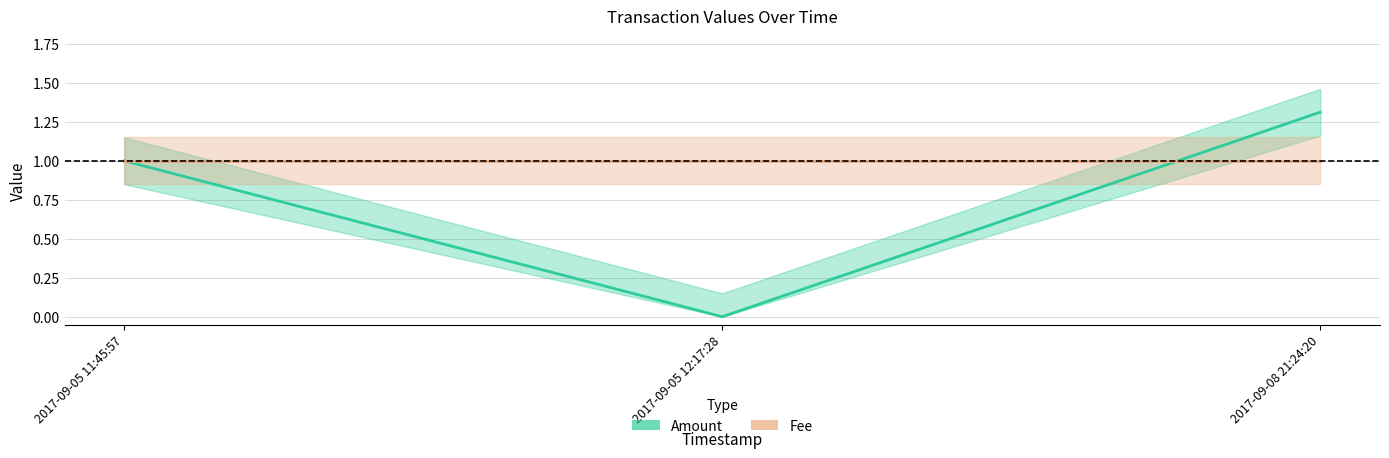

At which category does the chart reach its minimum across all series?

2017-09-05 12:17:28